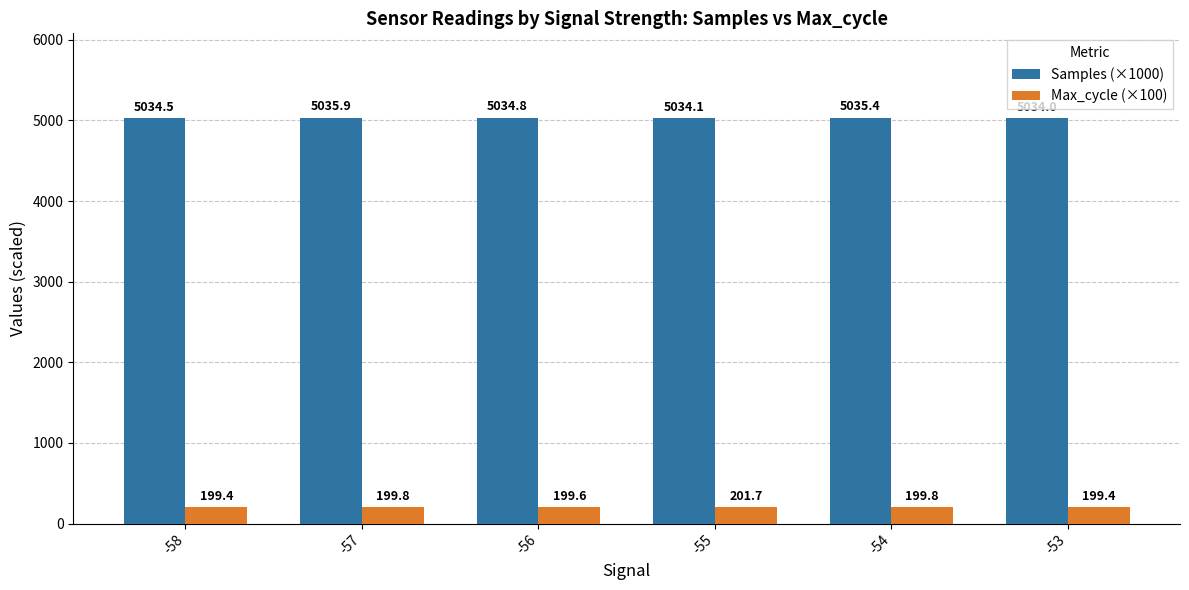

What is the difference between the maximum and minimum values in the Samples (×1000) series?

2.0